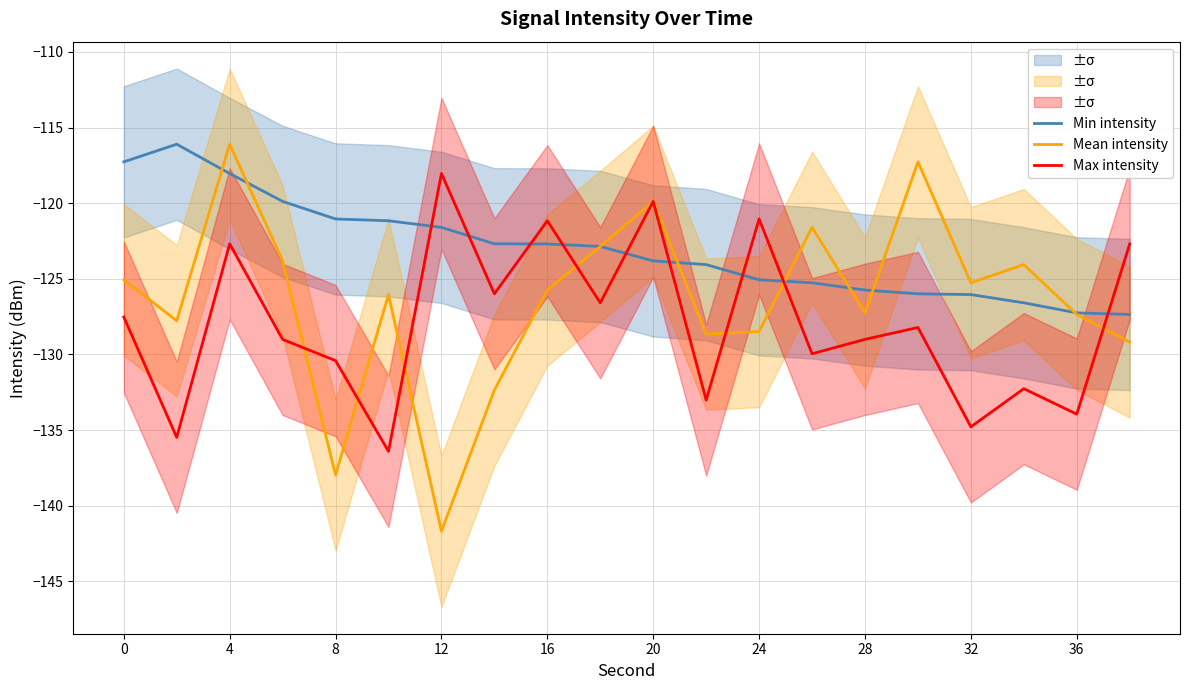

The Max intensity series shows -214.0 at 8. True or false?

False